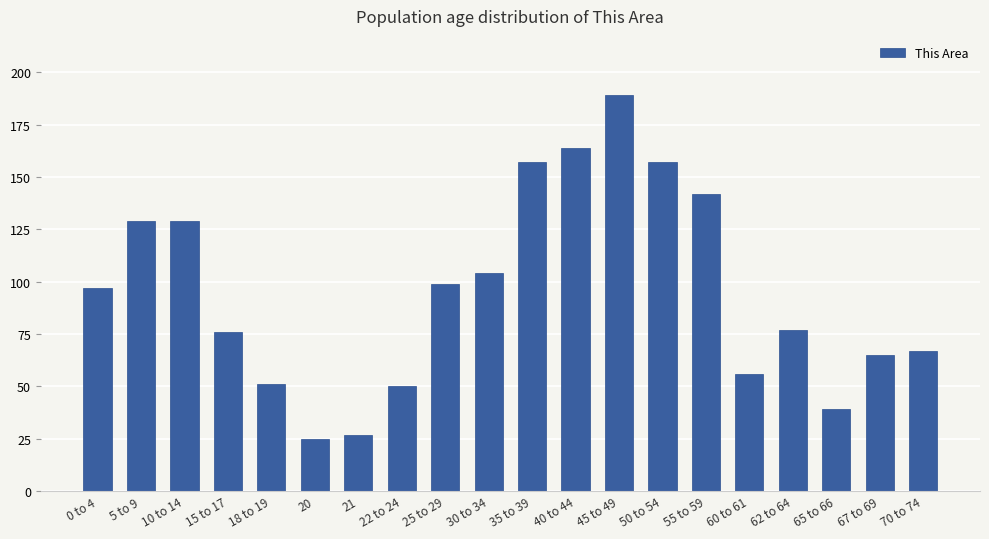

Which has a higher value, 21 or 0 to 4?

0 to 4